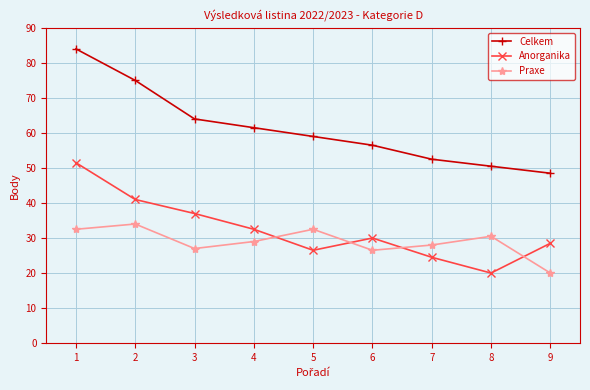

True or false: Celkem and Praxe intersect in this chart.

False